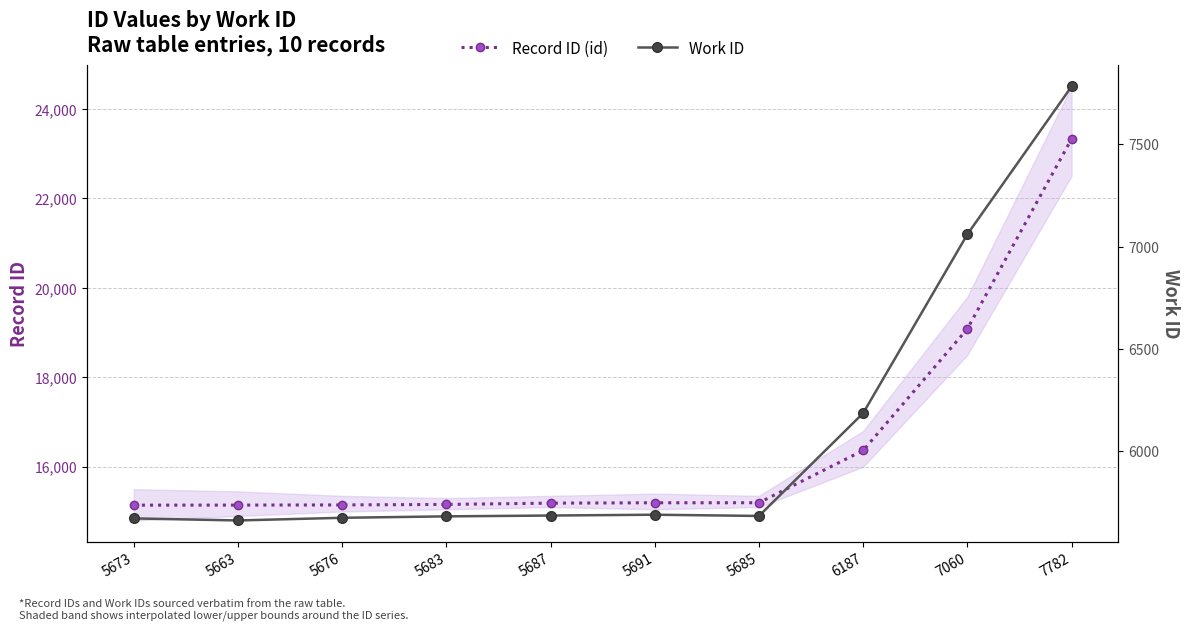

At which category is the sum across all series the highest?

7782